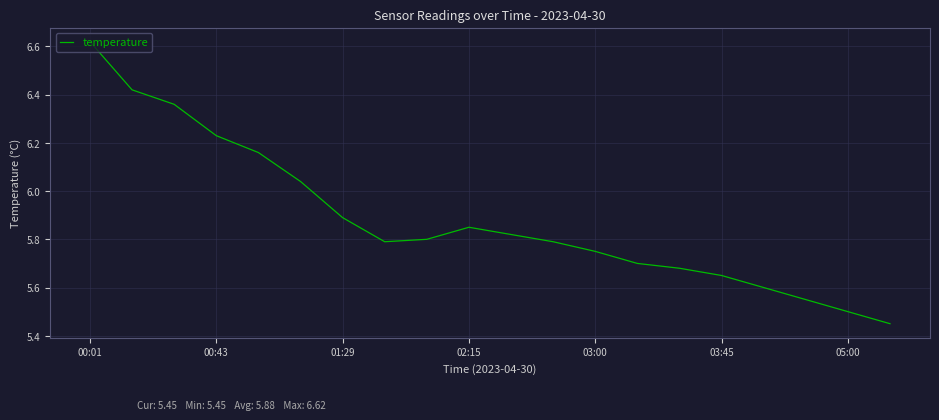

What is the difference between the maximum and minimum values?

1.2